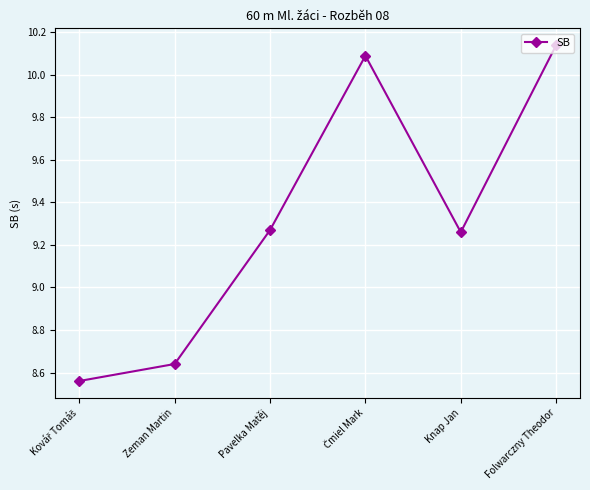

What position from the left is Knap Jan?

5